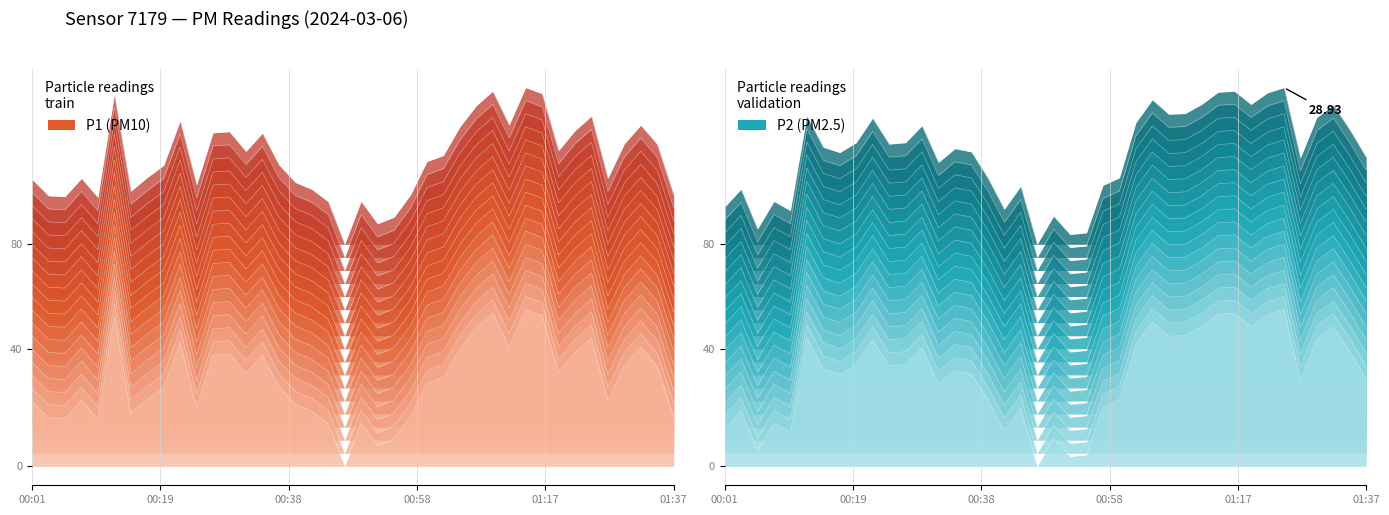

What is the maximum value shown in the chart?

72.5